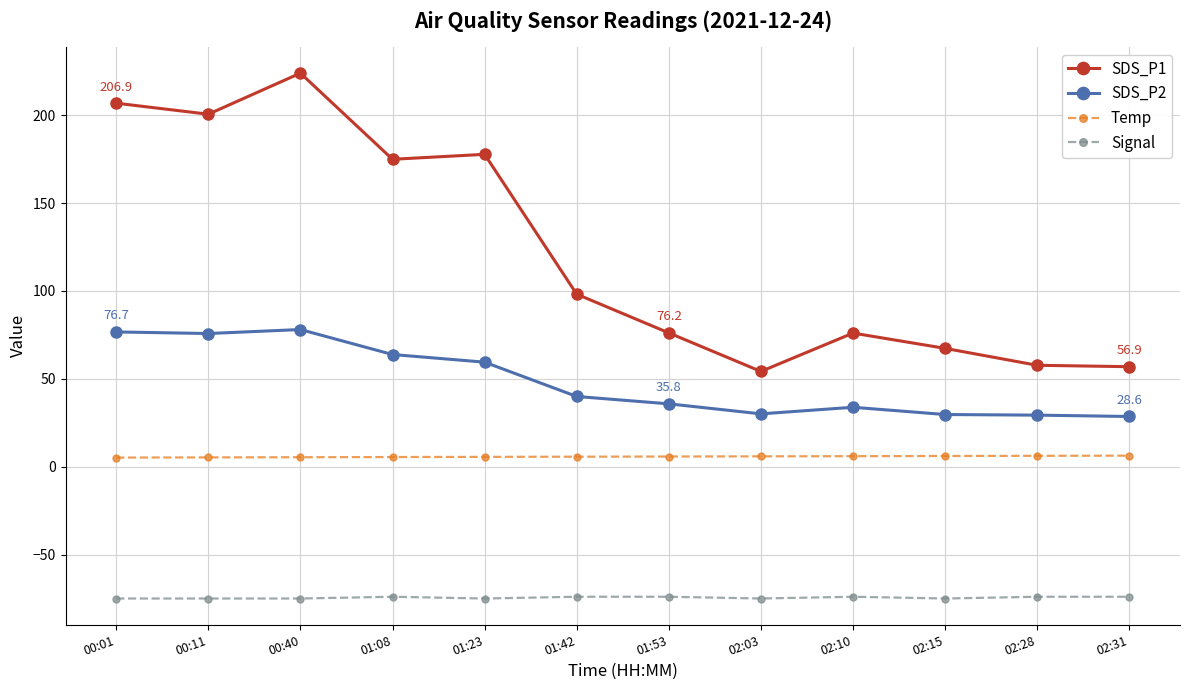

Where does the SDS_P2 series first go above 39?

00:01